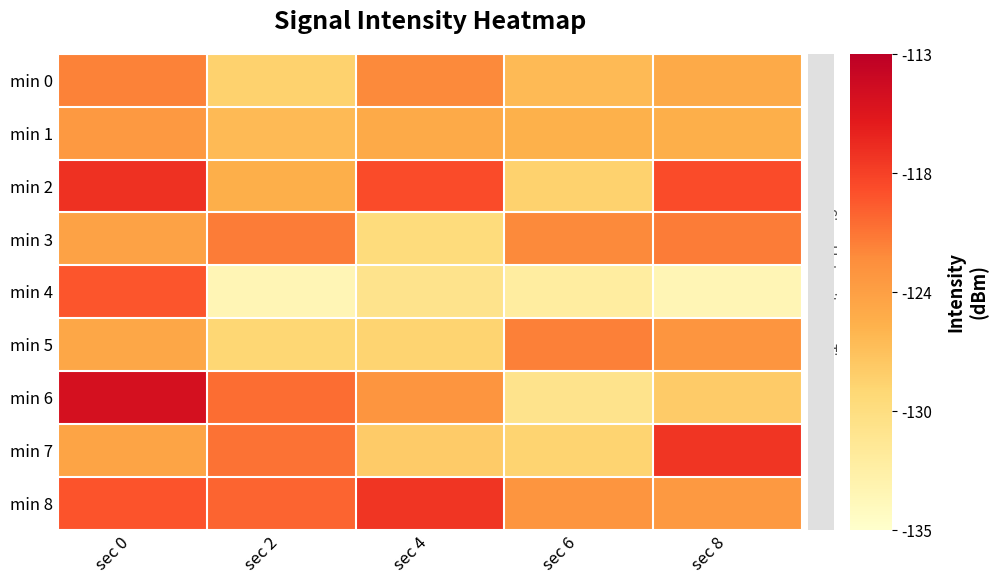

Which series has the largest total across all categories?

min 8